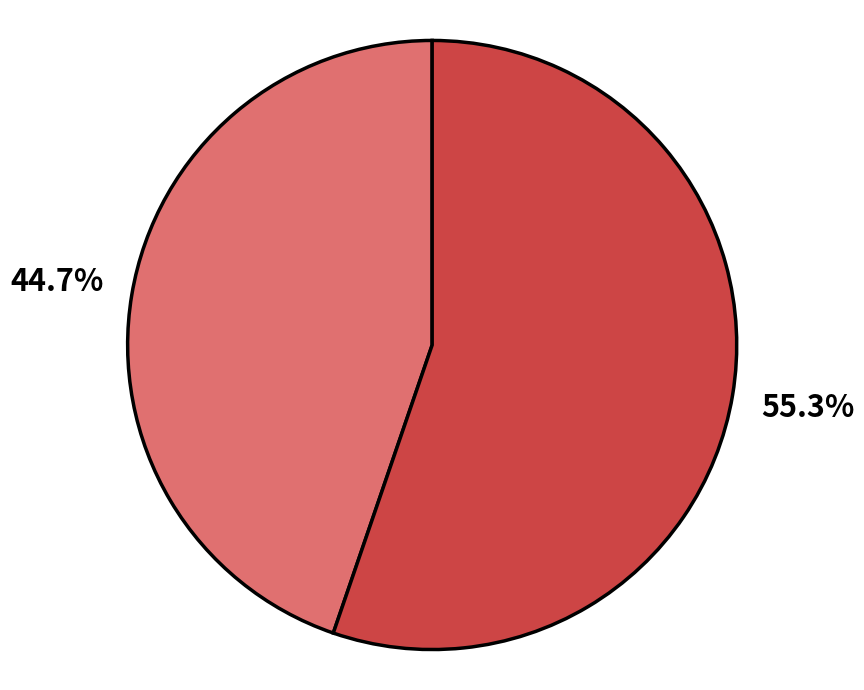

Is there a majority slice in this chart?

Yes